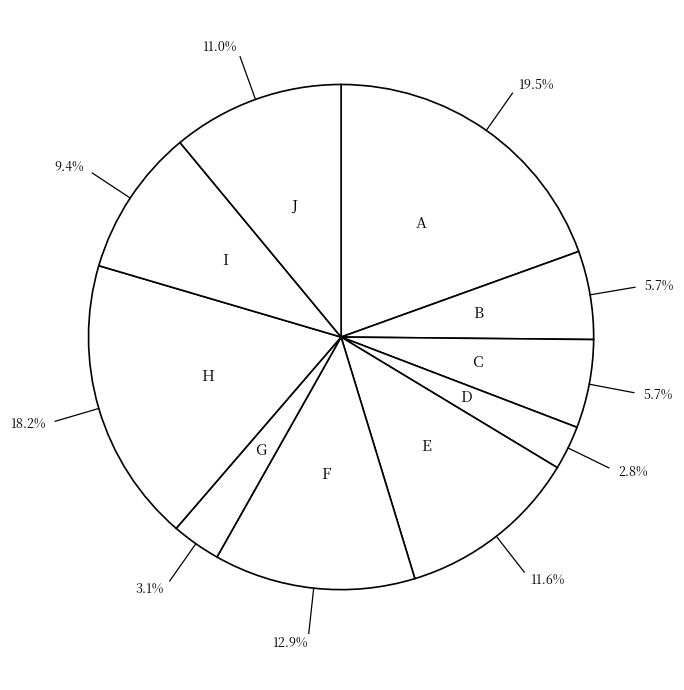

How many slices are in this pie chart?

10